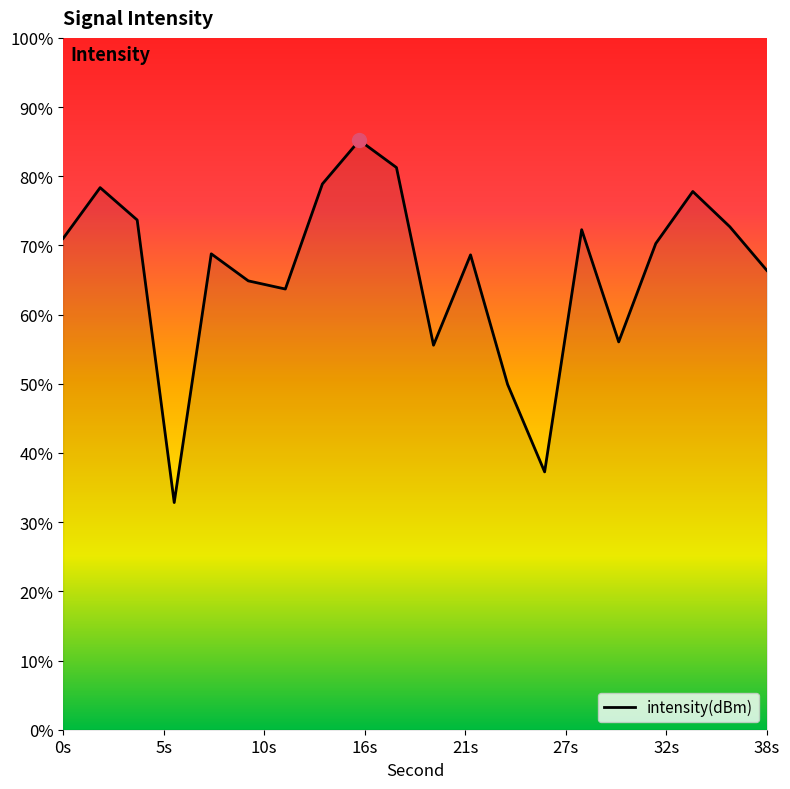

Between 22 and 8, which is larger?

8